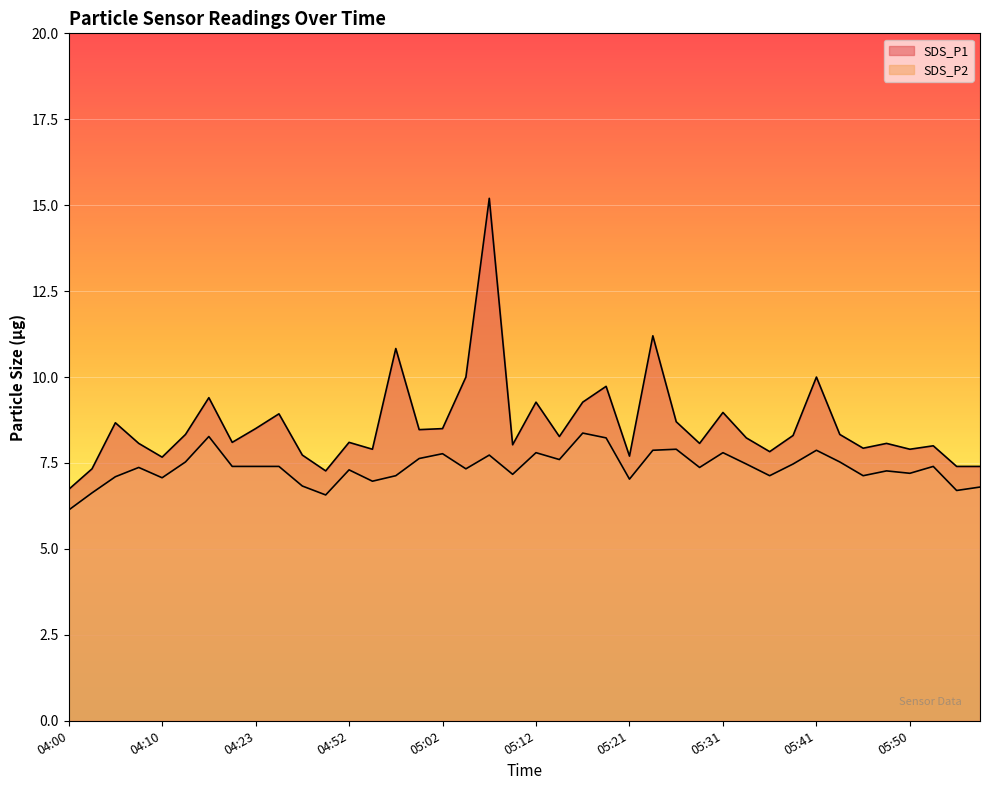

The SDS_P2 series shows 2.8 at 04:23. True or false?

False